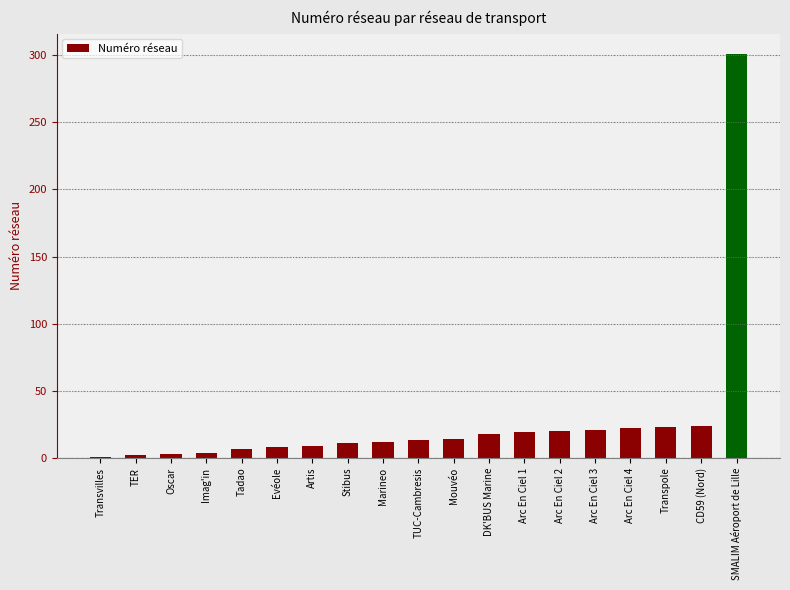

What is the change in value from Marineo to SMALIM Aéroport de Lille?

+289